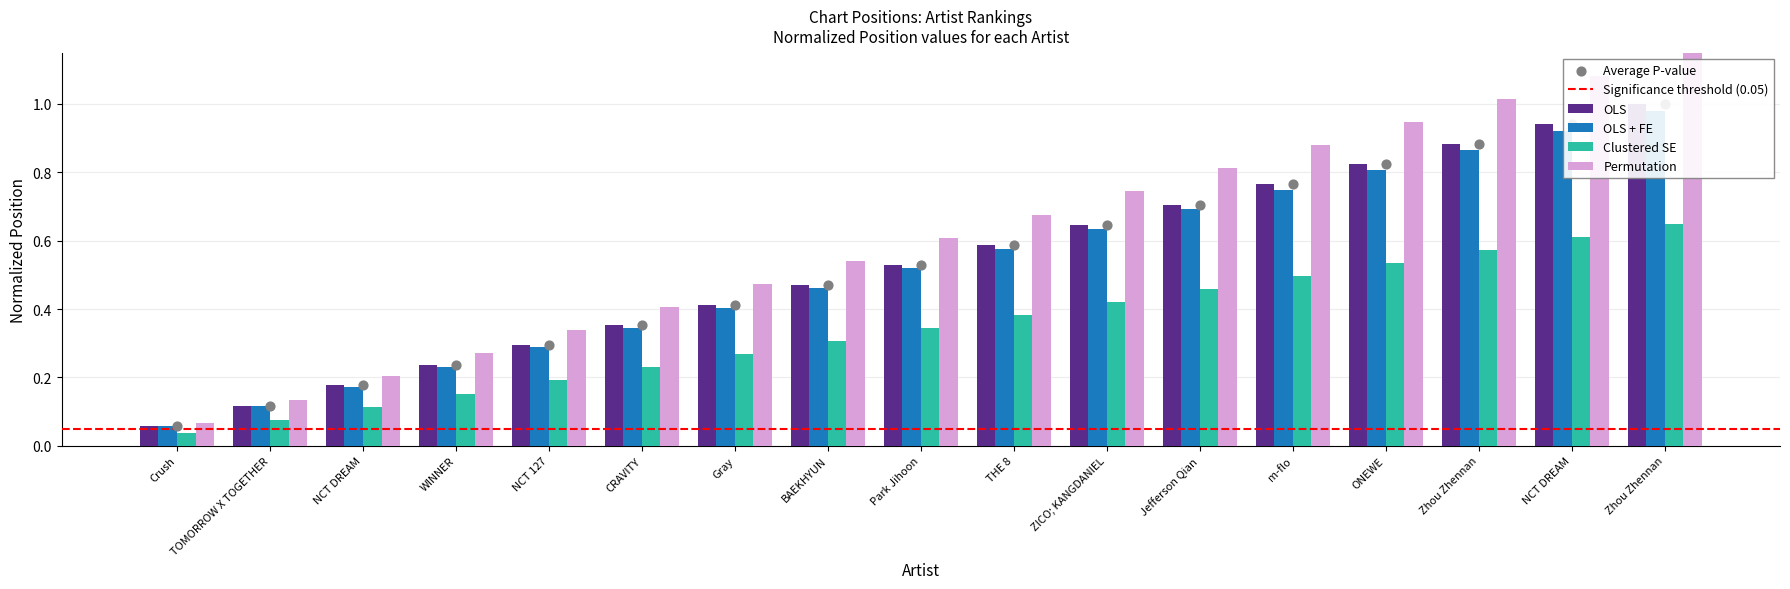

At which category is the sum across all series the highest?

Zhou Zhennan